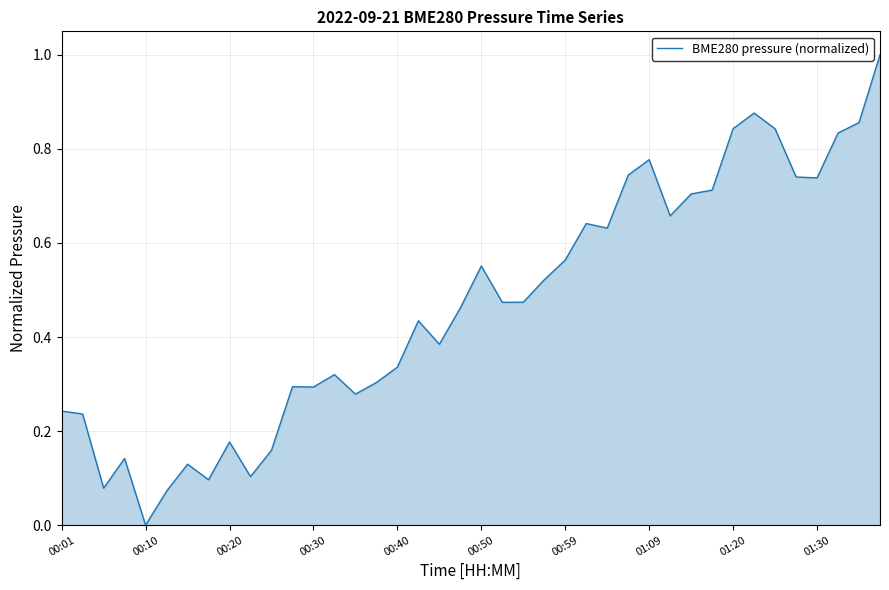

What is the maximum value shown in the chart?

1.0